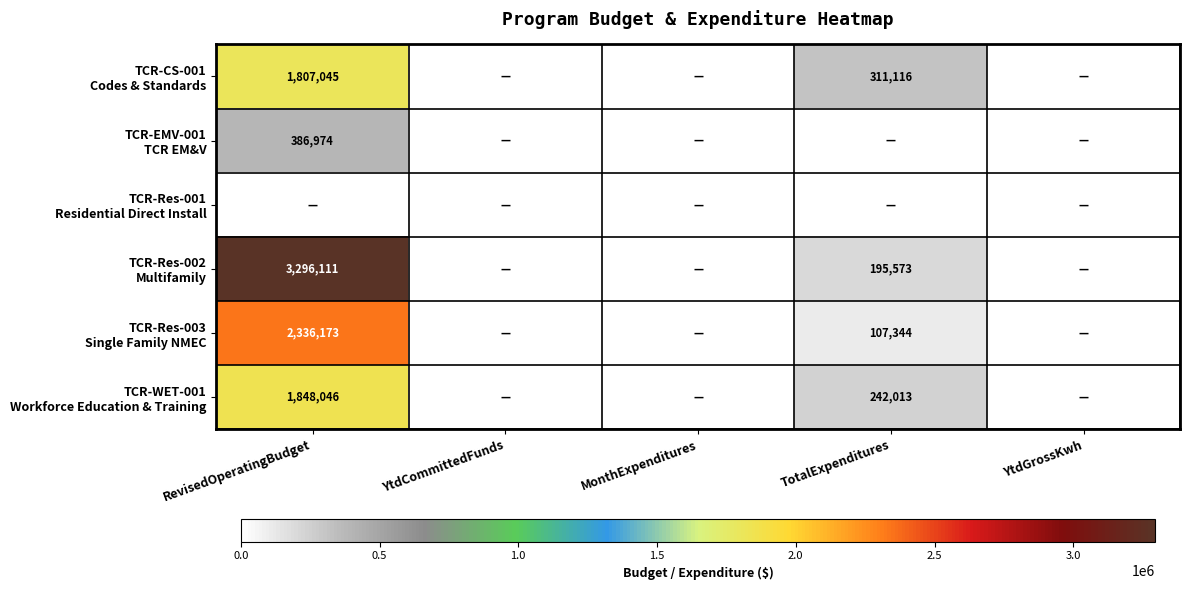

What is the average value of the TCR-WET-001 Workforce Education & Training series?

418012